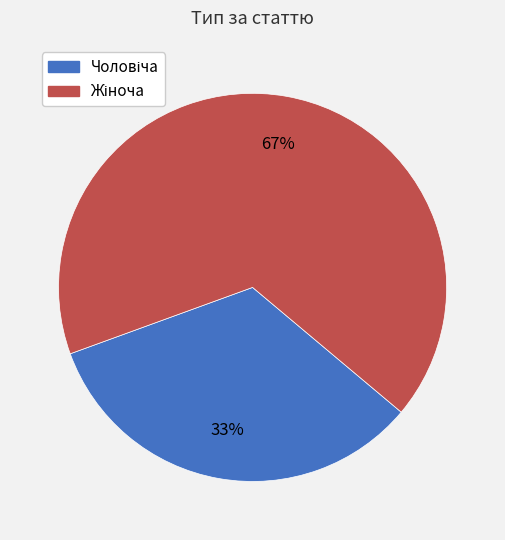

Is there a majority slice in this chart?

Yes